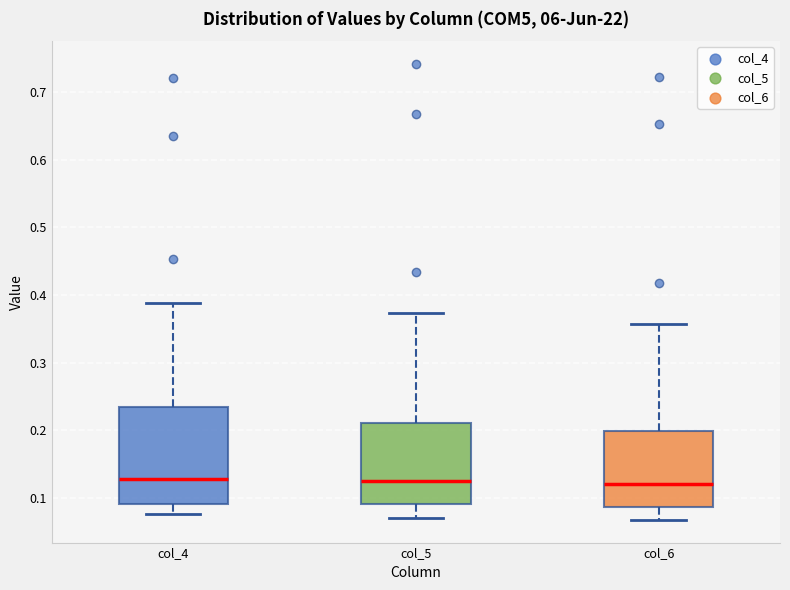

Reading left to right, read every box against the y-axis: the position of its median line, the range the box covers, and the ends of its whiskers. The values are not printed on the chart, so give them approximately, as read against the axis.

col_4: median 0.13, box 0.09 to 0.23, whiskers 0.08 to 0.39
col_5: median 0.13, box 0.09 to 0.21, whiskers 0.07 to 0.37
col_6: median 0.12, box 0.09 to 0.20, whiskers 0.07 to 0.36